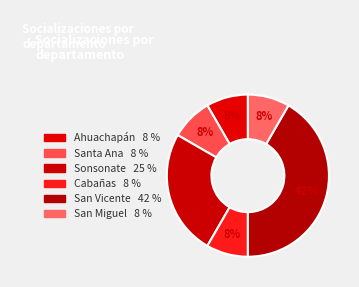

How many slices are in this pie chart?

6